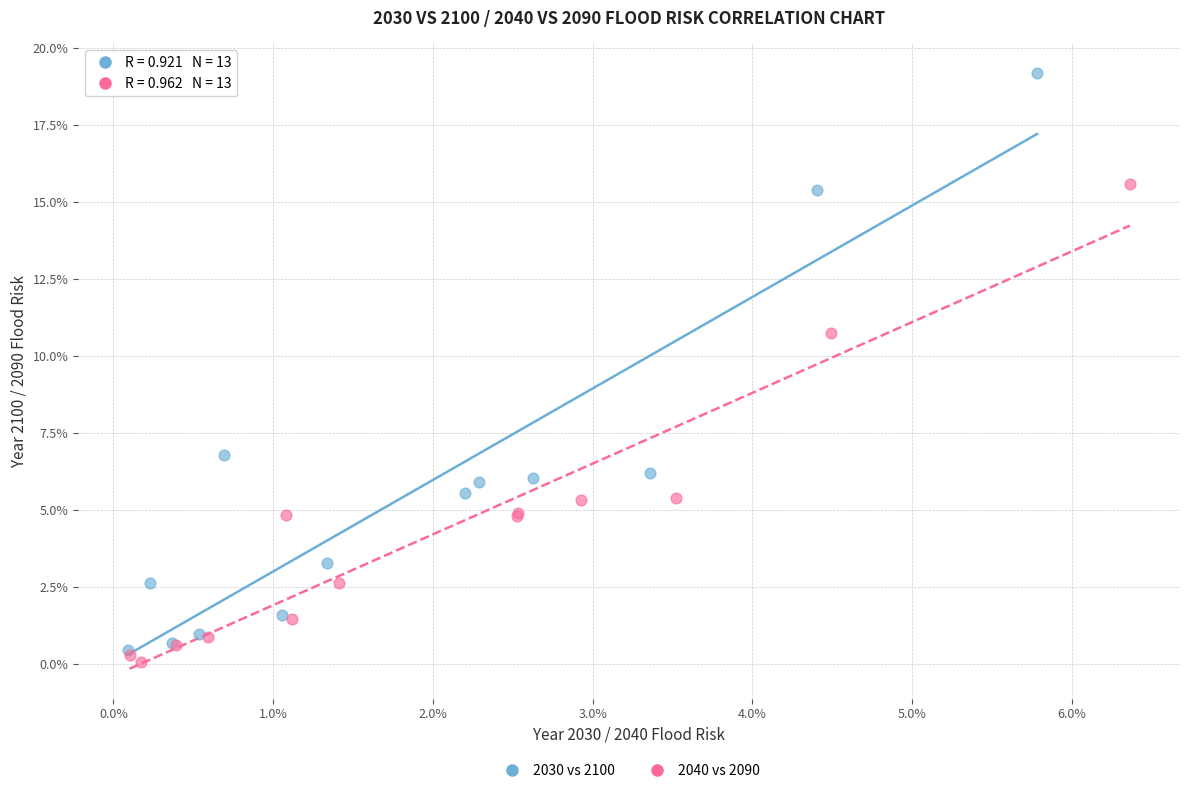

Which series has the widest spread of Y values?

2030 vs 2100